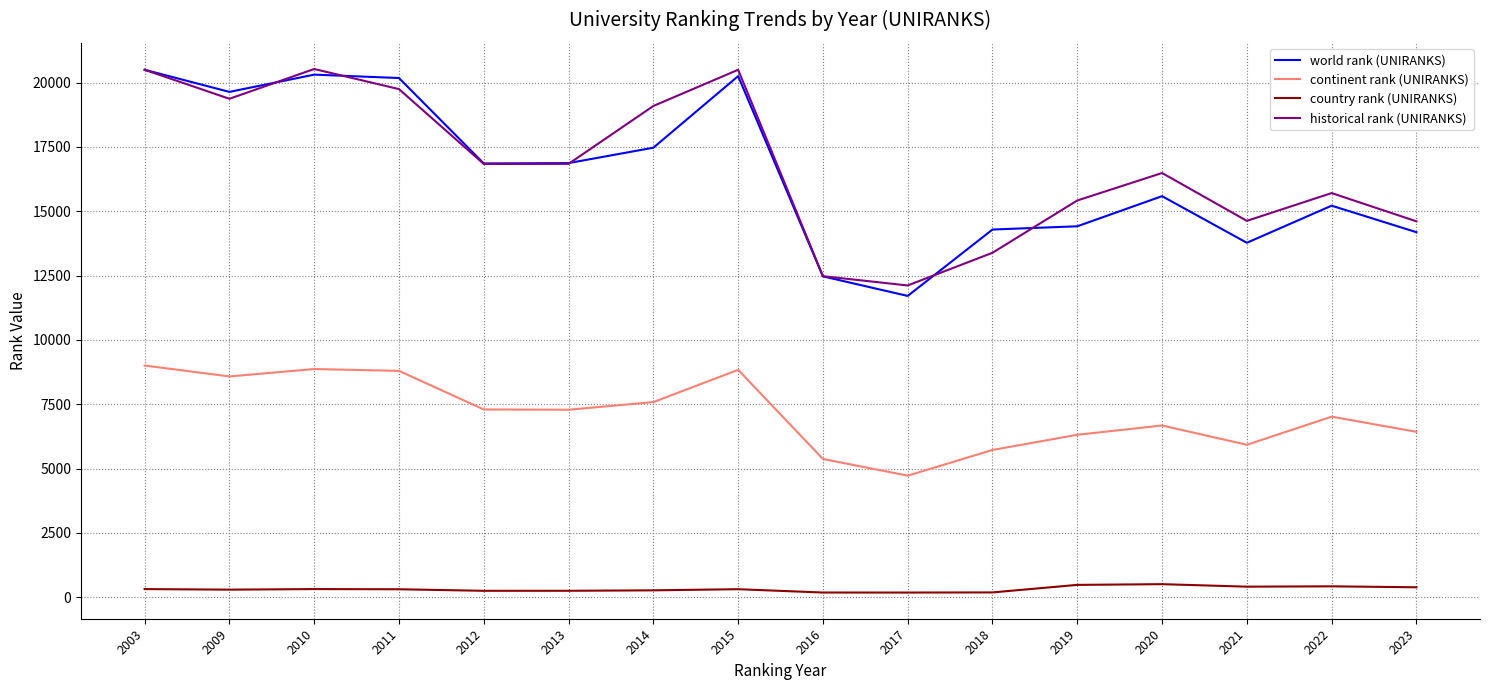

At which label is world rank (UNIRANKS) closest to 16105?

2020